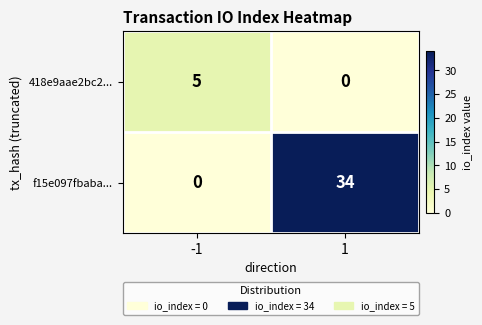

Reading left to right, extract all data points from this chart.

418e9aae2bc2...: -1=5	1=0
f15e097fbaba...: -1=0	1=34